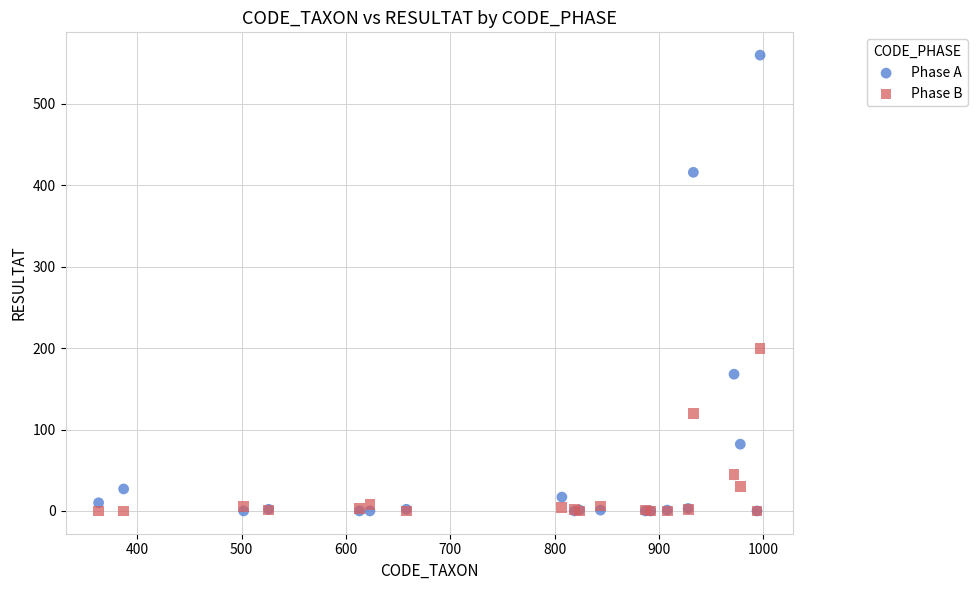

Across all series, what Y value is closest to 280?

200